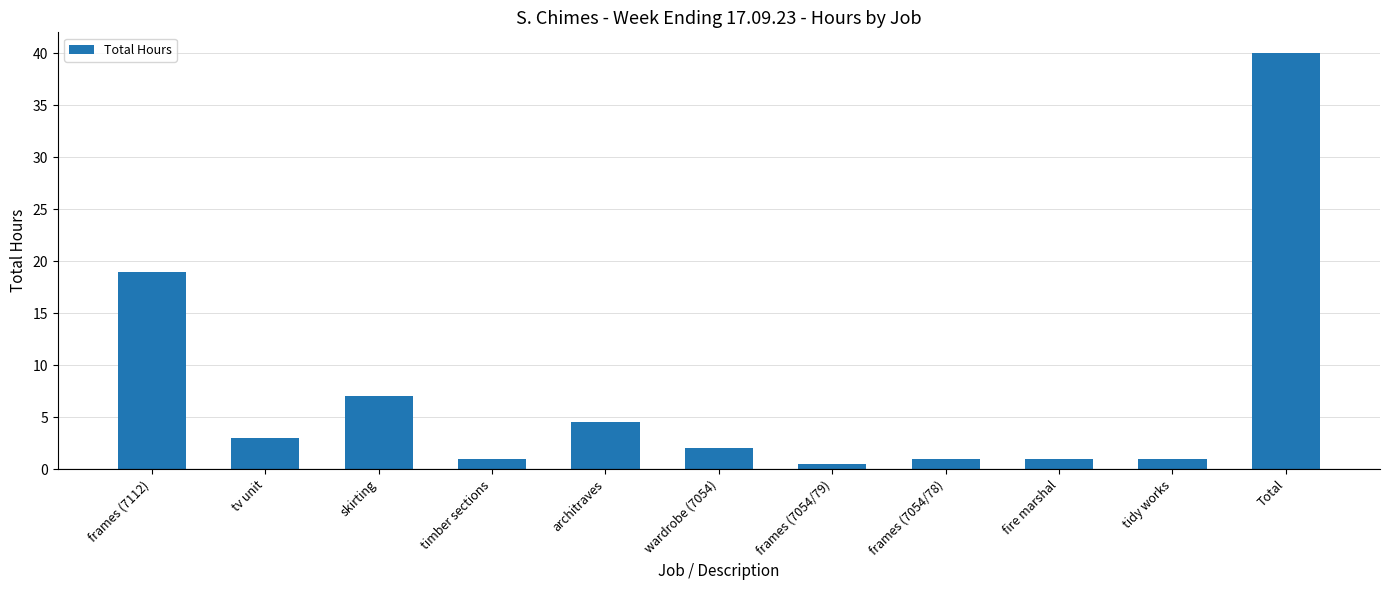

What is the change in value from skirting to wardrobe (7054)?

-5.0